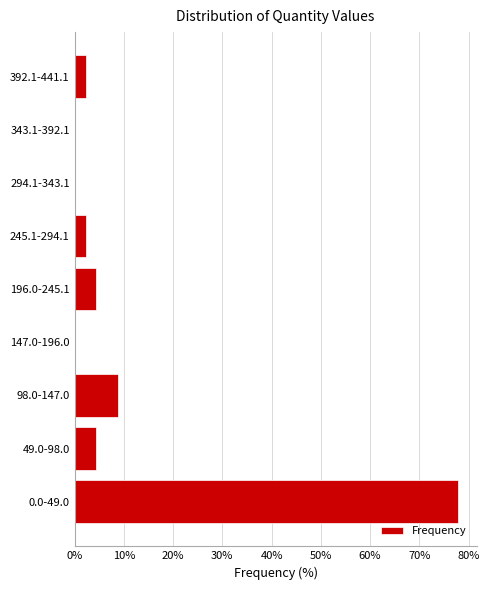

Reading bottom to top, list all the values displayed in this chart.

0.0-49.0=77.8	49.0-98.0=4.4	98.0-147.0=8.9	147.0-196.0=0.0	196.0-245.1=4.4	245.1-294.1=2.2	294.1-343.1=0.0	343.1-392.1=0.0	392.1-441.1=2.2